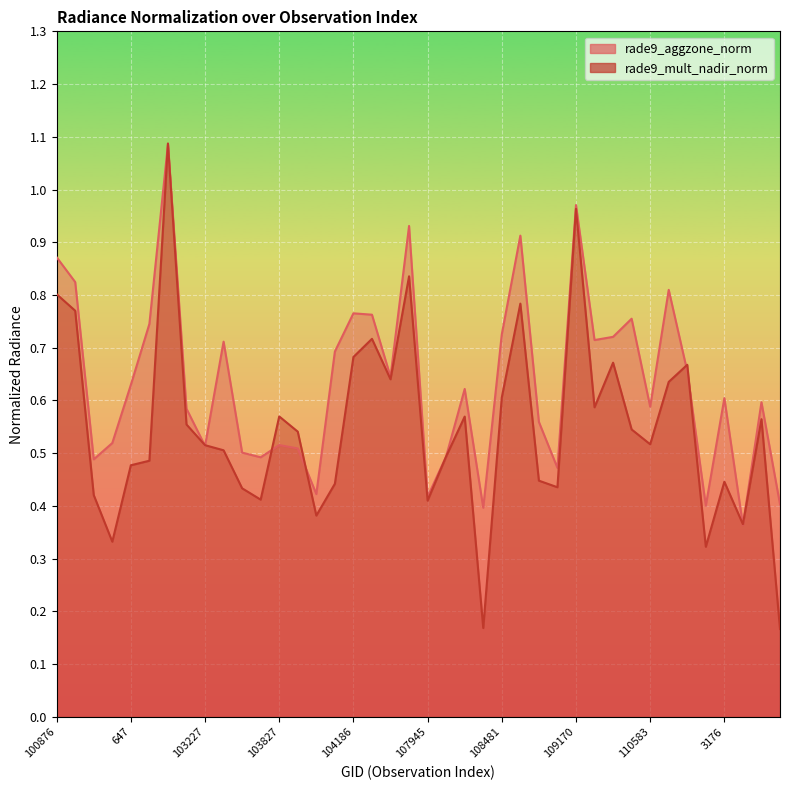

At 102741, list the series in order from largest to smallest.

rade9_aggzone_norm, rade9_mult_nadir_norm